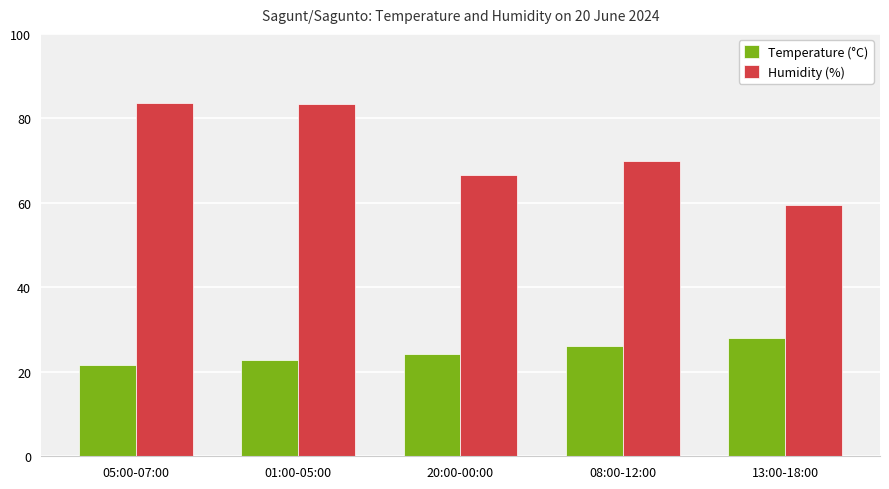

At which label does Temperature (°C) first exceed 24?

20:00-00:00